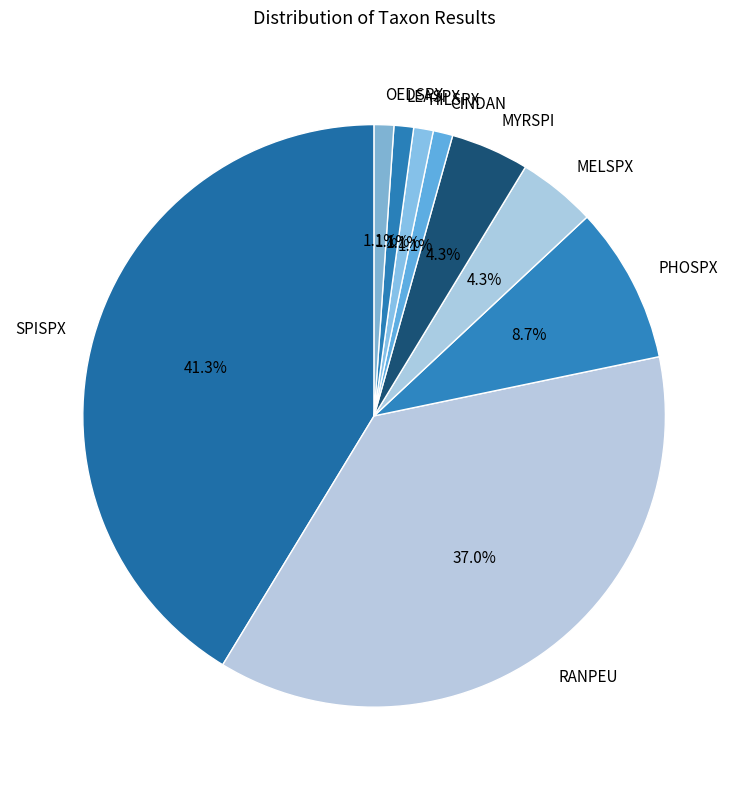

Count the number of slices in the pie.

9